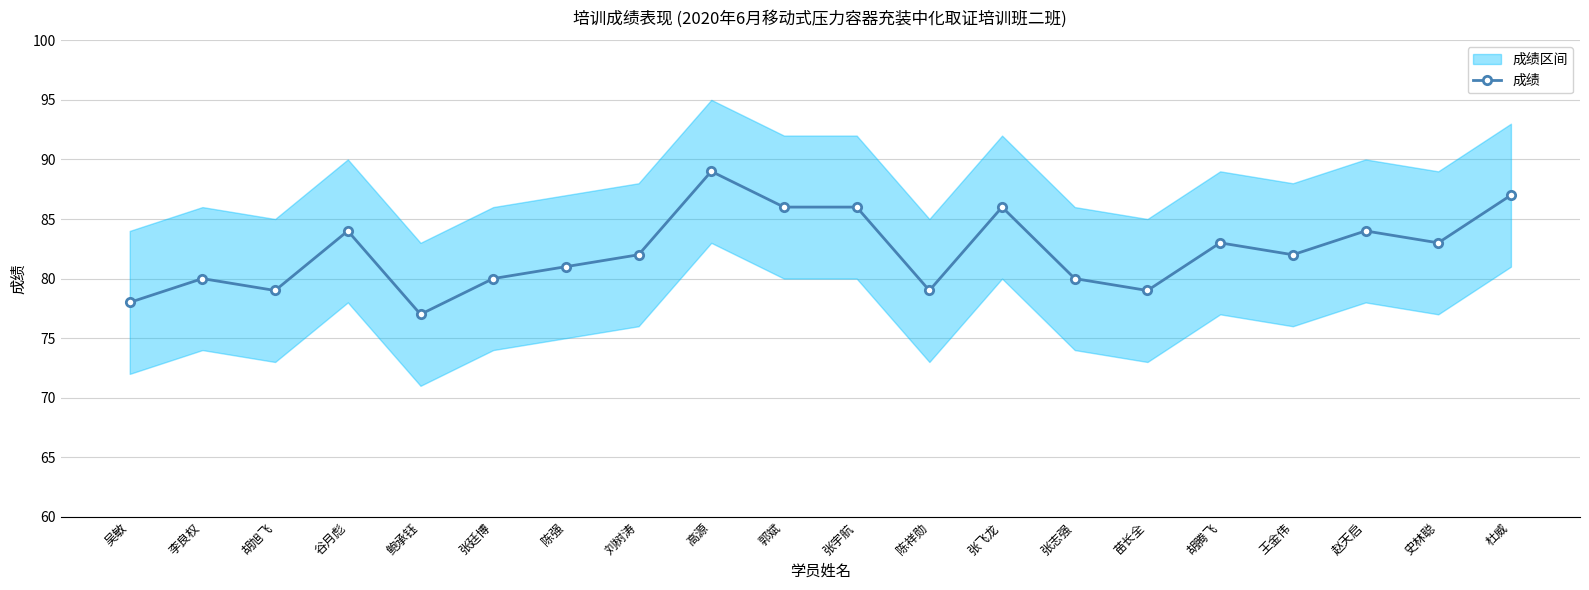

What is the difference between the values at 李良权 and 史林聪?

3